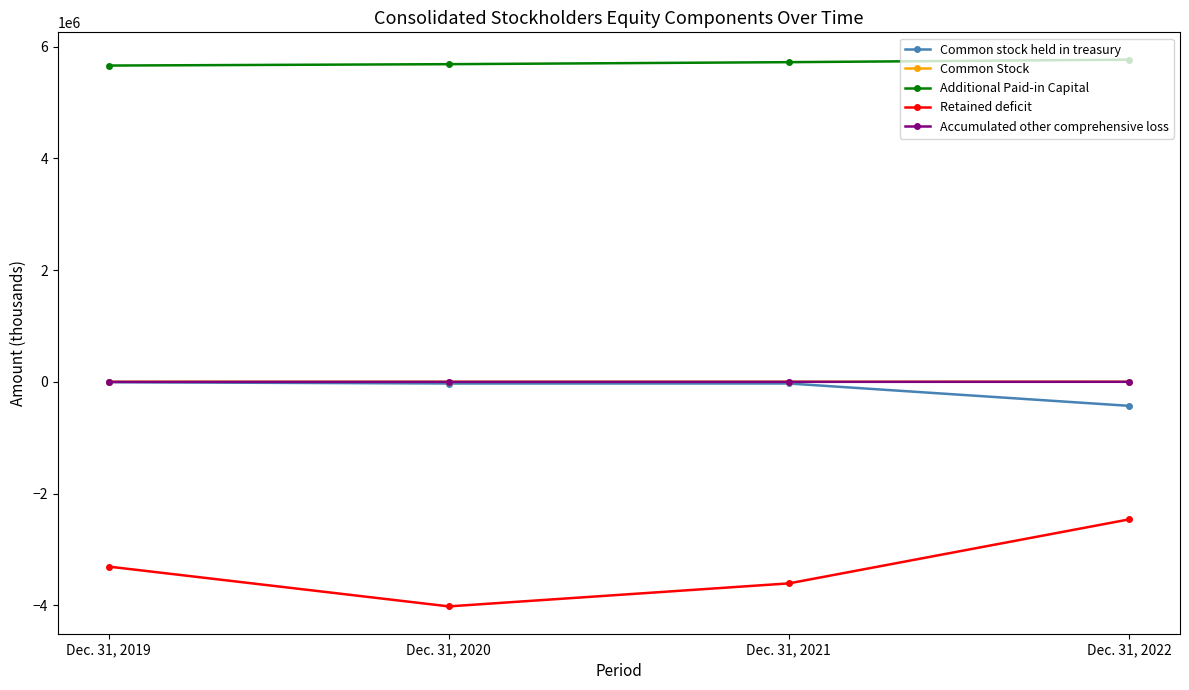

True or false: Common Stock has more than 1 interior local peaks.

False